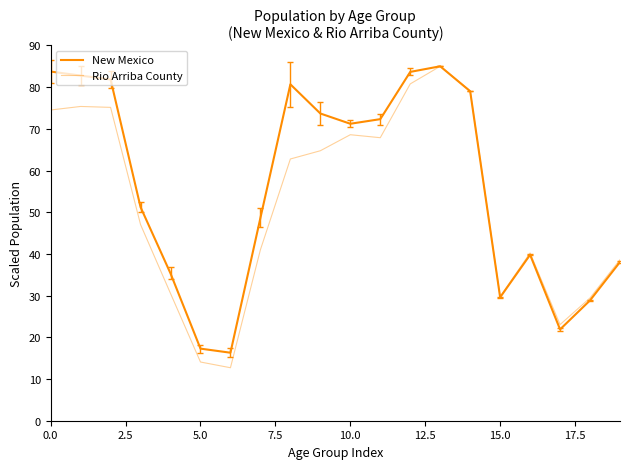

Reading right to left, list all the values displayed in this chart.

New Mexico: 38.1	28.9	21.9	39.8	29.6	79.0	85.0	83.7	72.3	71.2	73.7	80.7	48.6	16.3	17.3	35.3	51.2	81.8	82.8	83.7
Rio Arriba County: 38.6	29.4	23.1	40.2	29.8	79.2	85.0	80.8	67.9	68.6	64.7	62.8	41.0	12.7	14.1	30.5	47.0	75.1	75.4	74.5